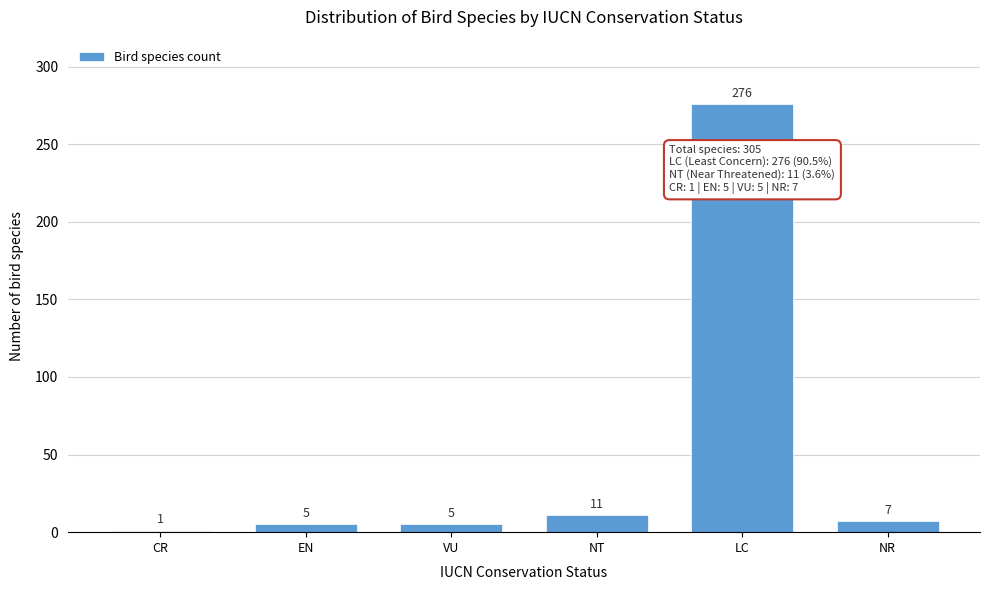

Reading left to right, transcribe all the data shown in this chart.

1	5	5	11	276	7